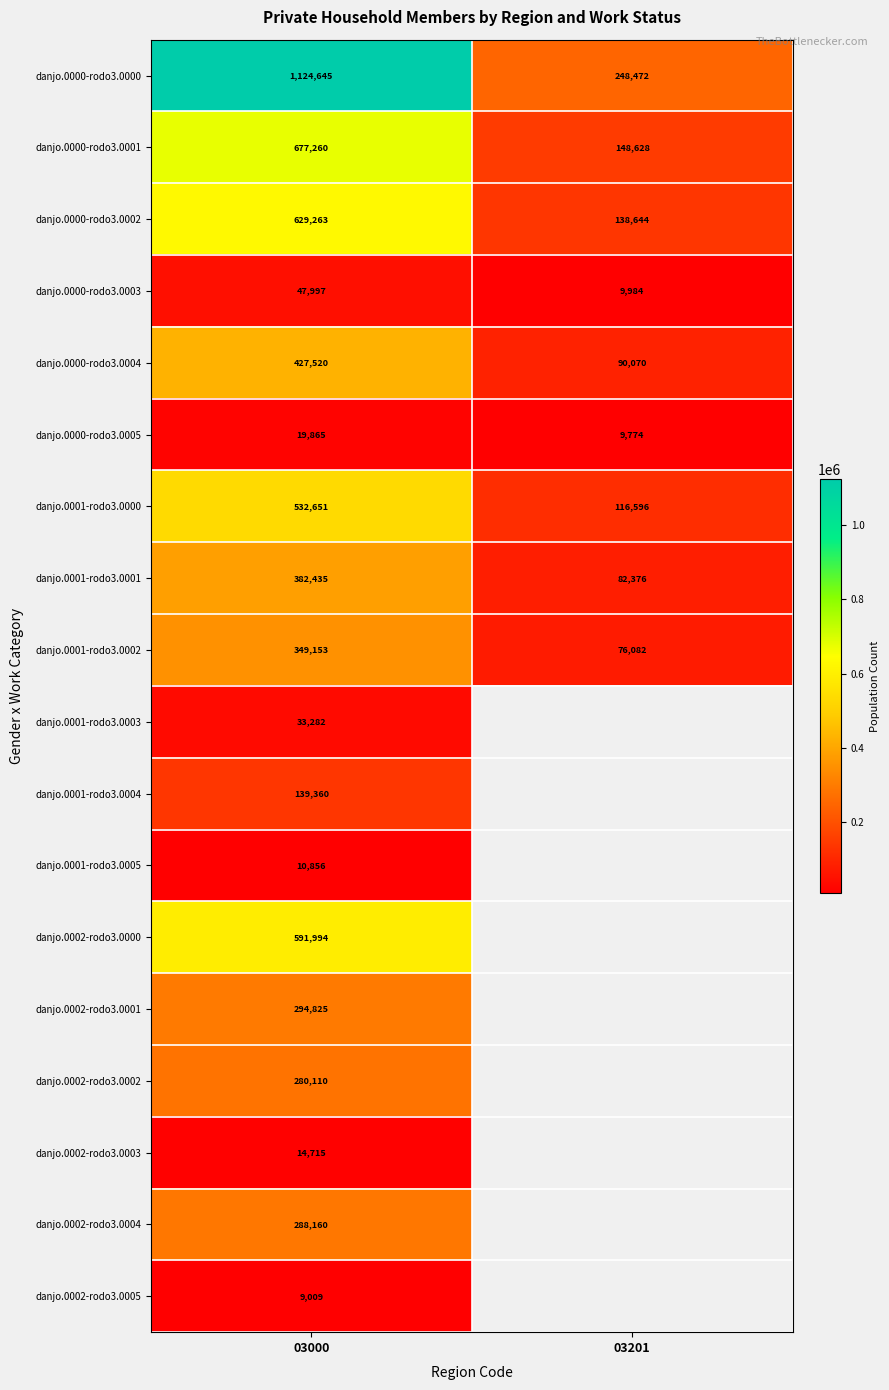

Which category has the lowest value in the danjo.0001-rodo3.0002 series?

03201